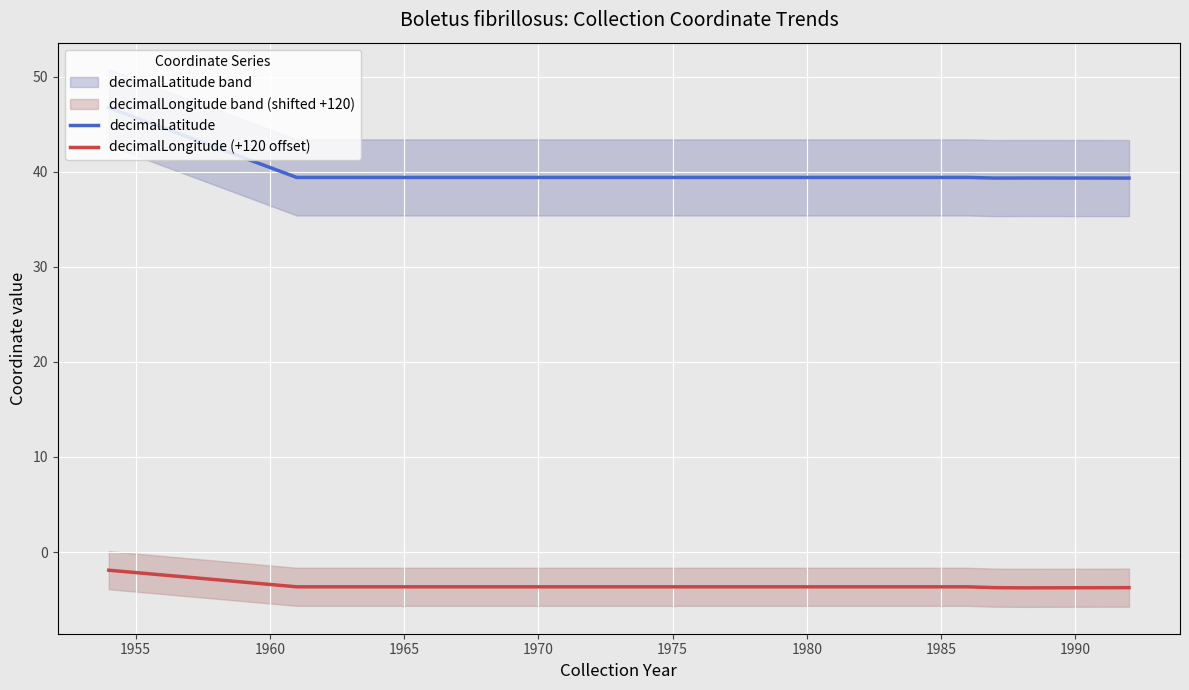

Which label corresponds to the smallest value in the chart?

1975